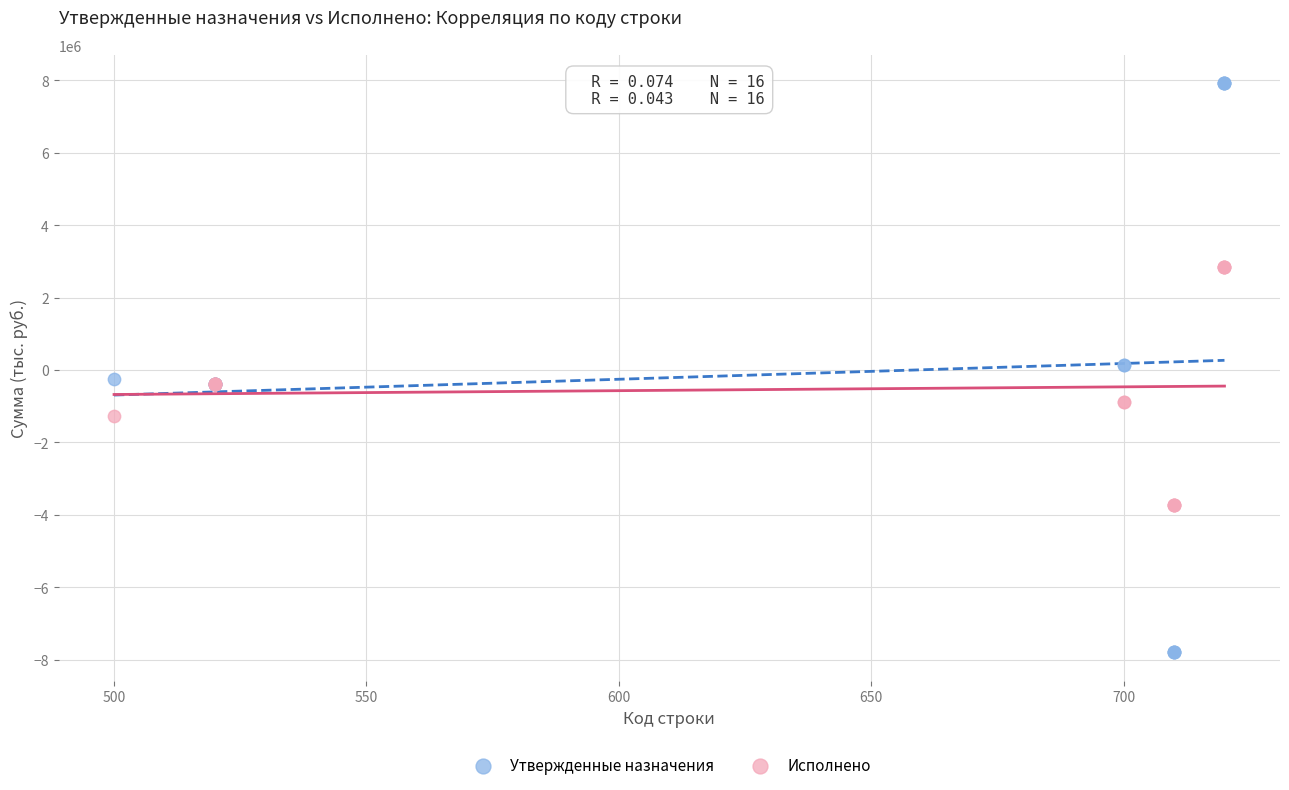

Which series contains the lowest Y value?

Утвержденные назначения